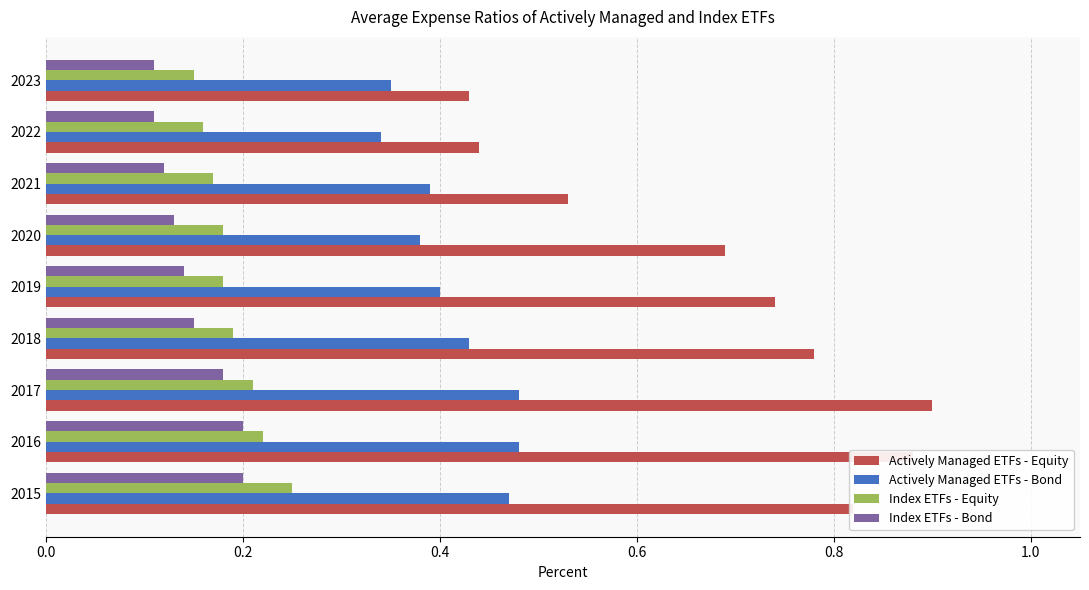

What is the sum of all Actively Managed ETFs - Bond values?

3.7